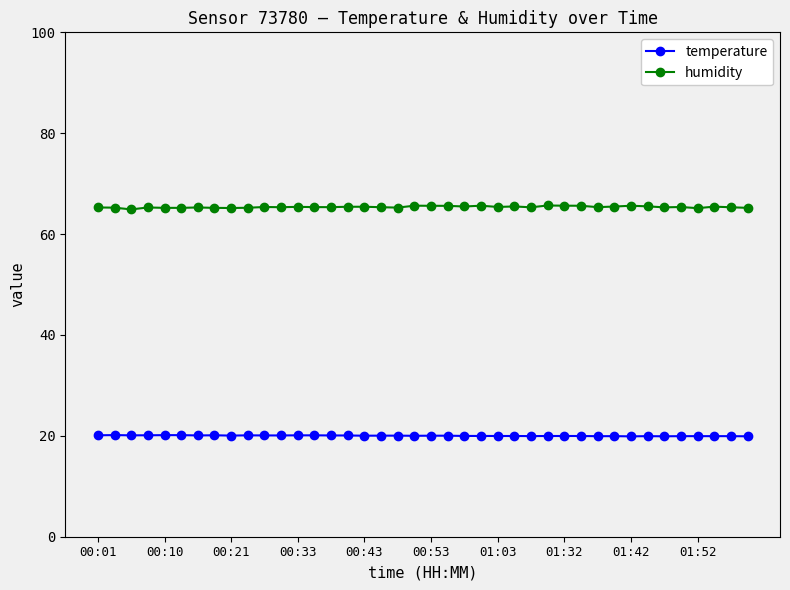

Which series has the widest spread of values?

humidity